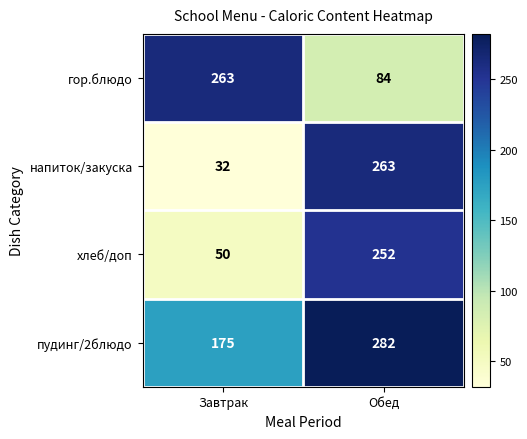

What is the highest value of the напиток/закуска series?

263